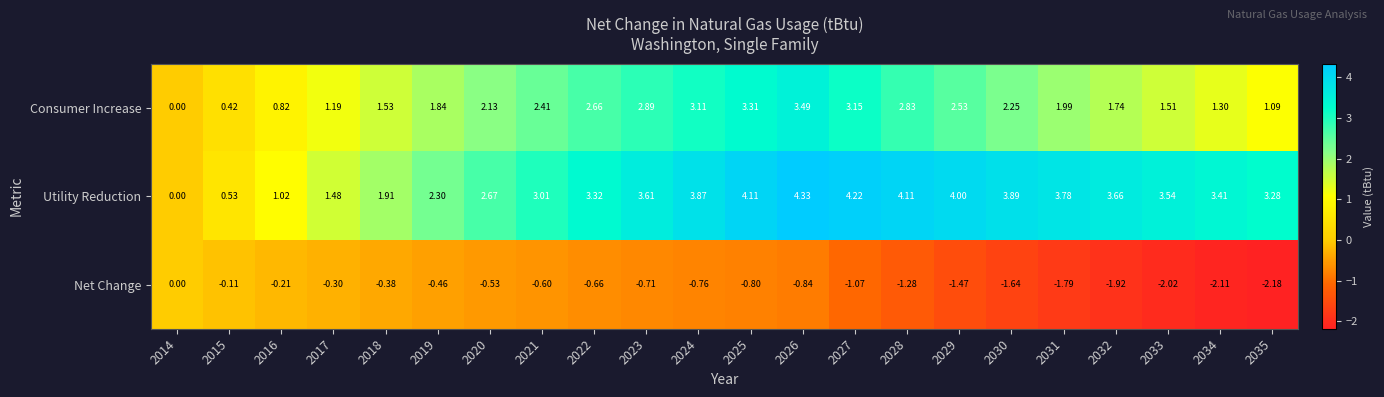

Which series has the widest spread of values?

Utility Reduction